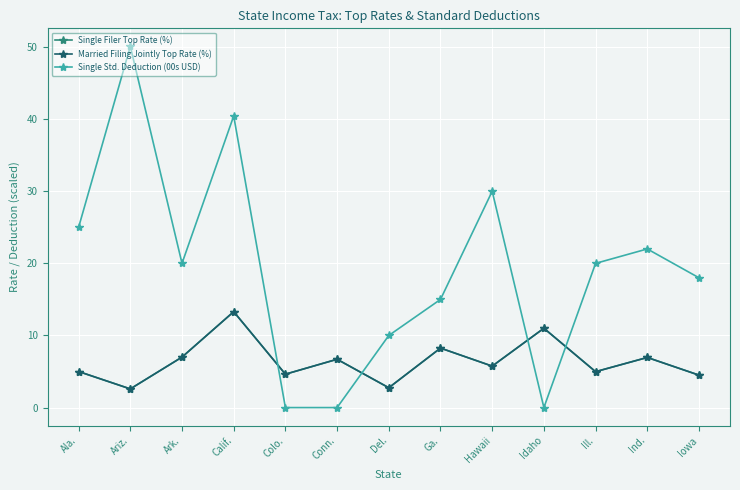

How many series are shown in this chart?

3